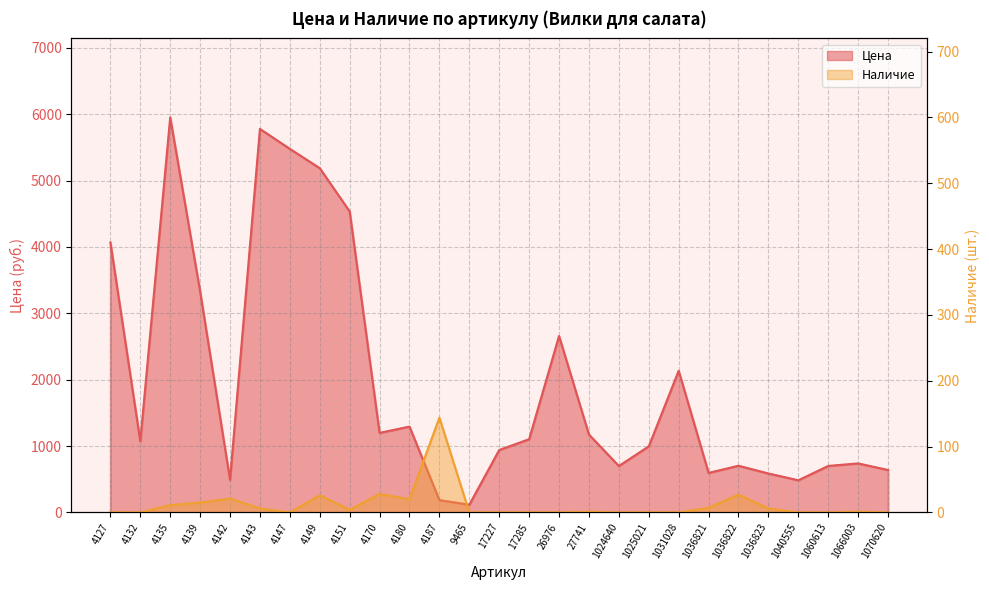

How many interior local valleys does the Наличие series have?

3